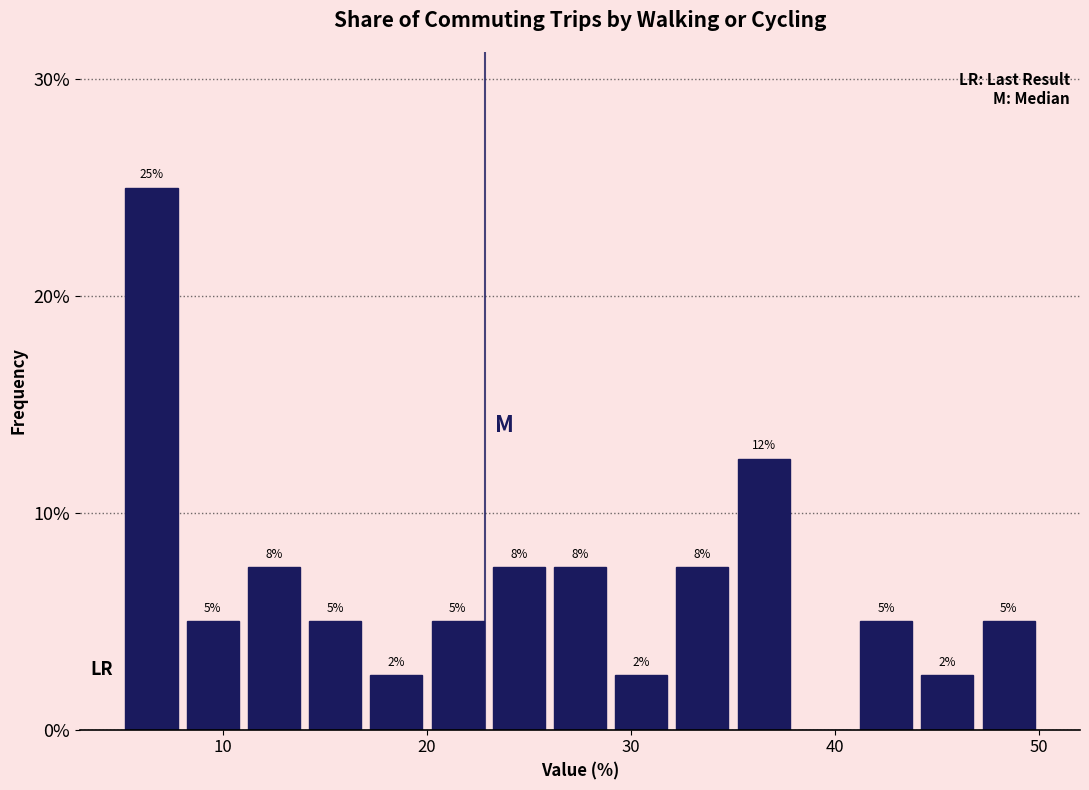

Around what value on the x-axis is the tallest bar? Give the approximate position of its centre, as read against the axis.

7